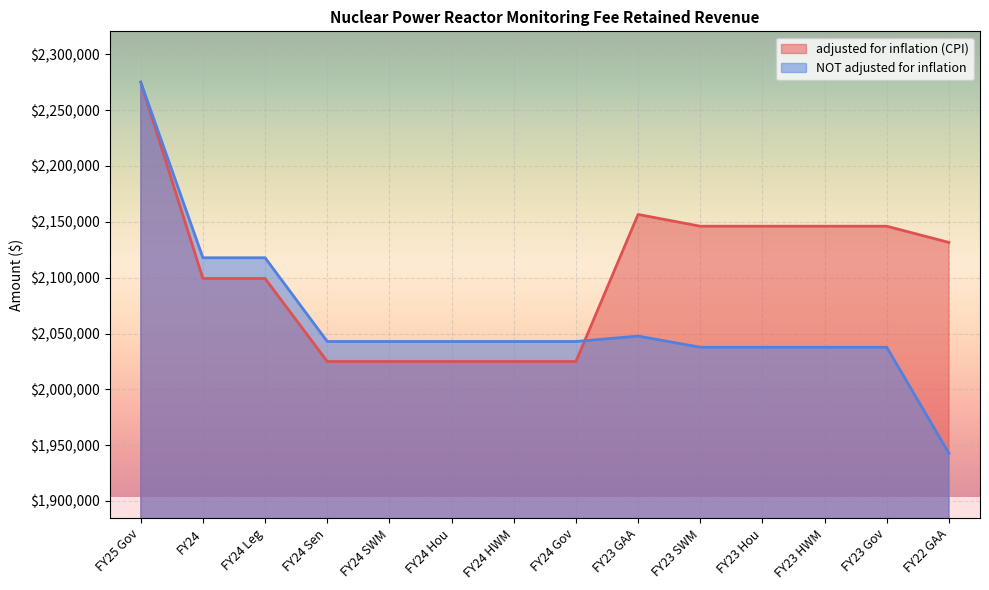

What is the difference between the maximum and minimum values in the adjusted for inflation (CPI) series?

250177